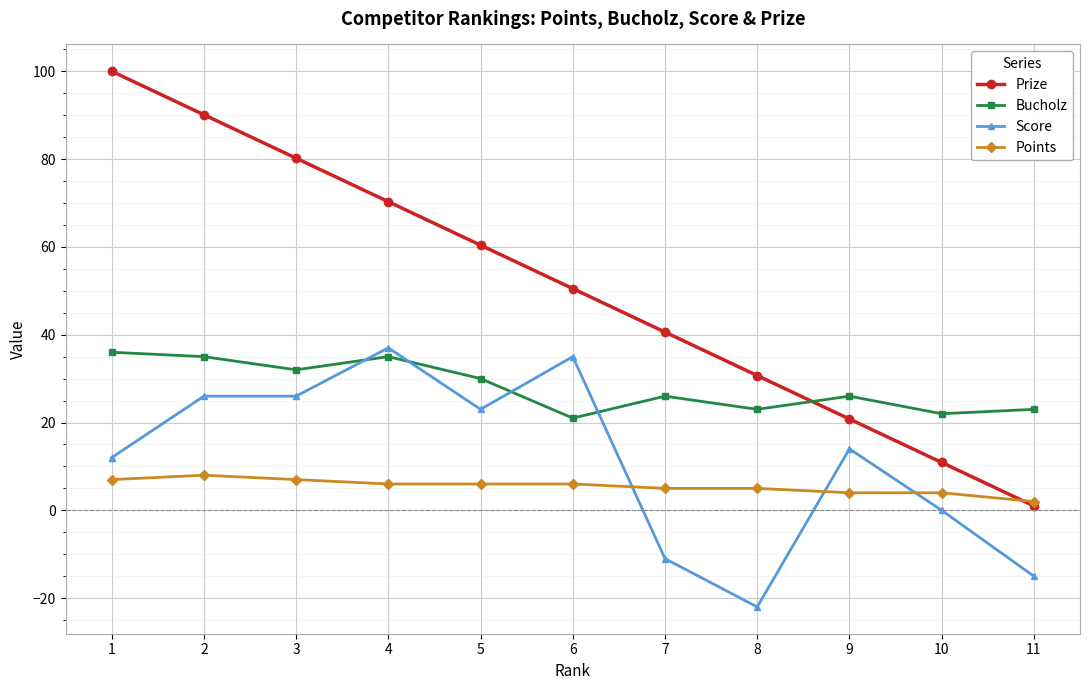

Is the value of Points at 3 greater than the value of Prize at 9?

No